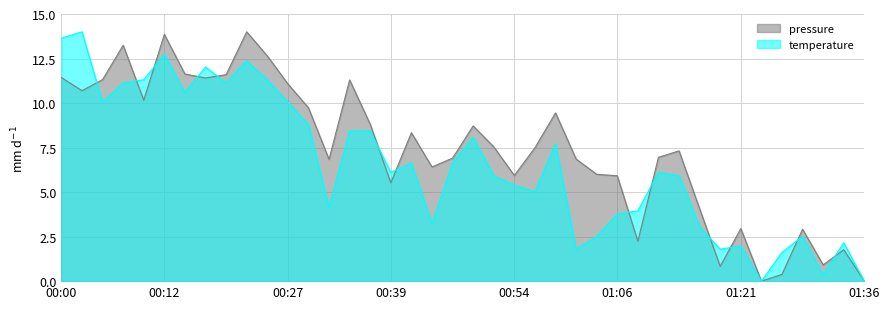

Read the pressure value at 00:05.

11.3